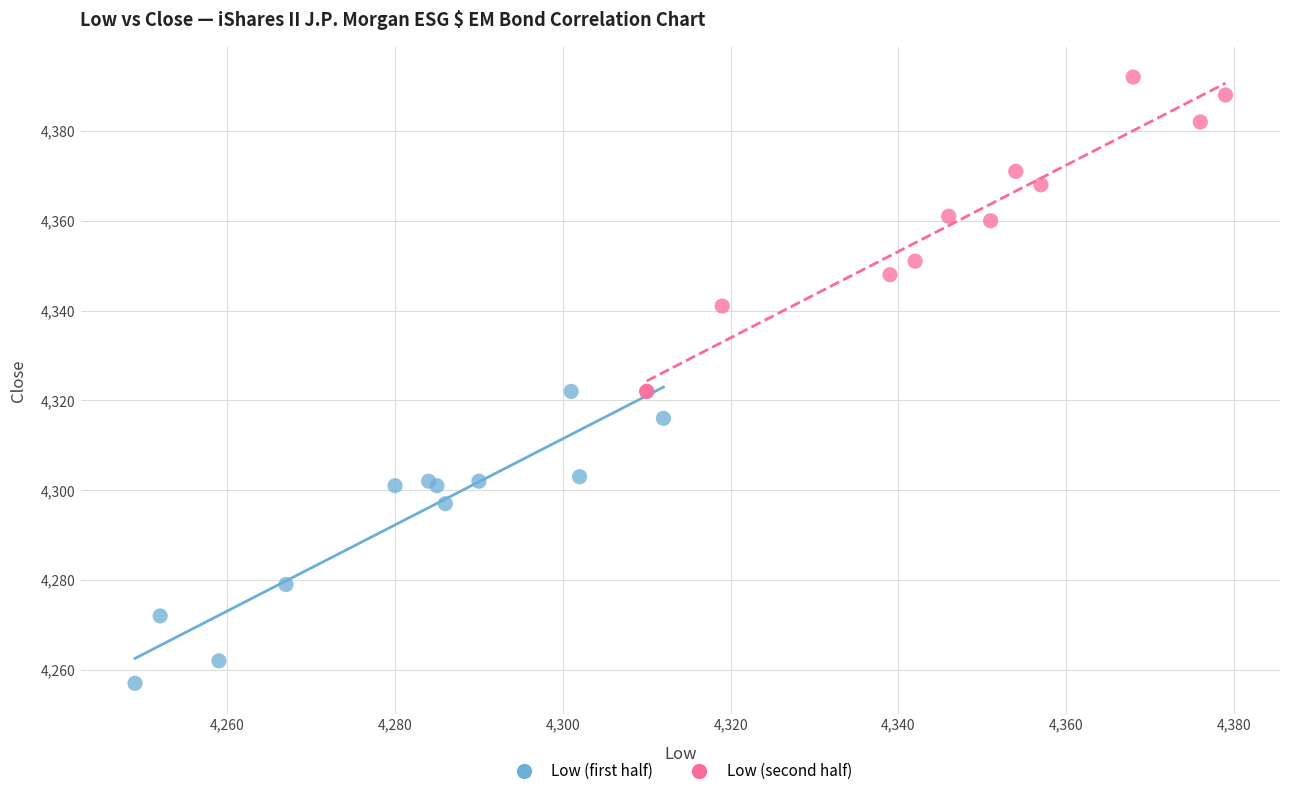

Which series has the largest Y range (max minus min)?

Low (second half)